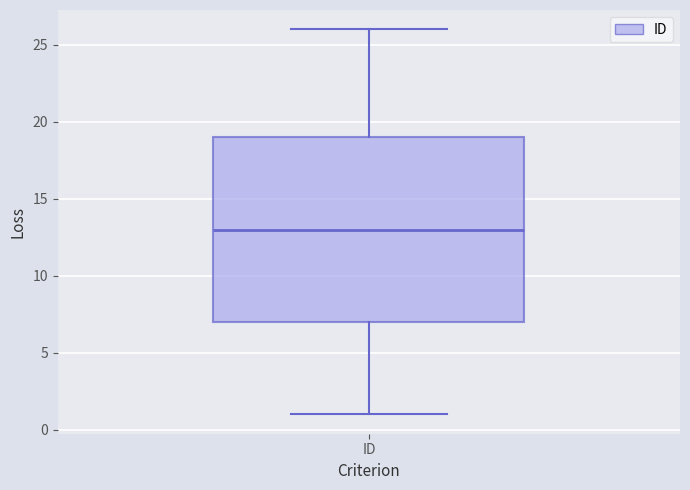

Read this box plot against the y-axis: the position of the median line, the range covered by the box, and the ends of both whiskers. The values are not printed on the chart, so give them approximately, as read against the axis.

median 13, box 7 to 19, whiskers 1 to 26